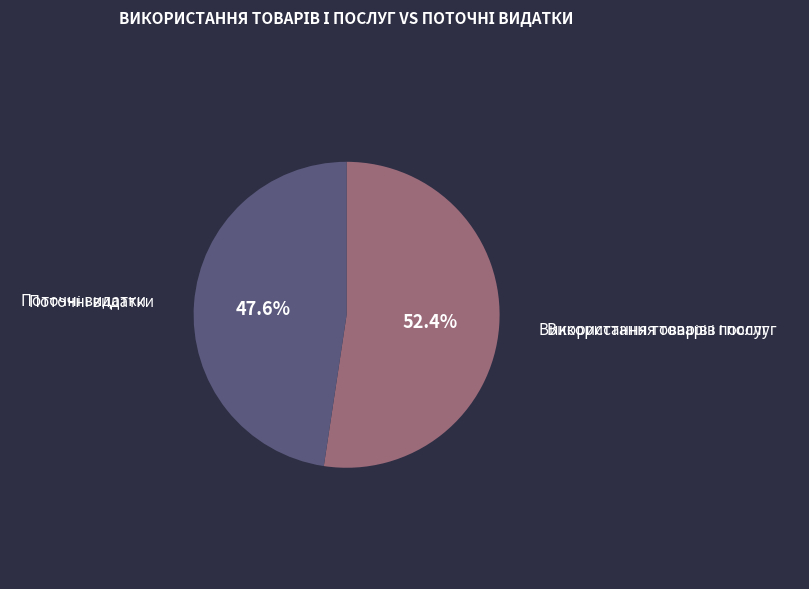

To the nearest percent, what is the difference between the largest and smallest slice percentages?

5%